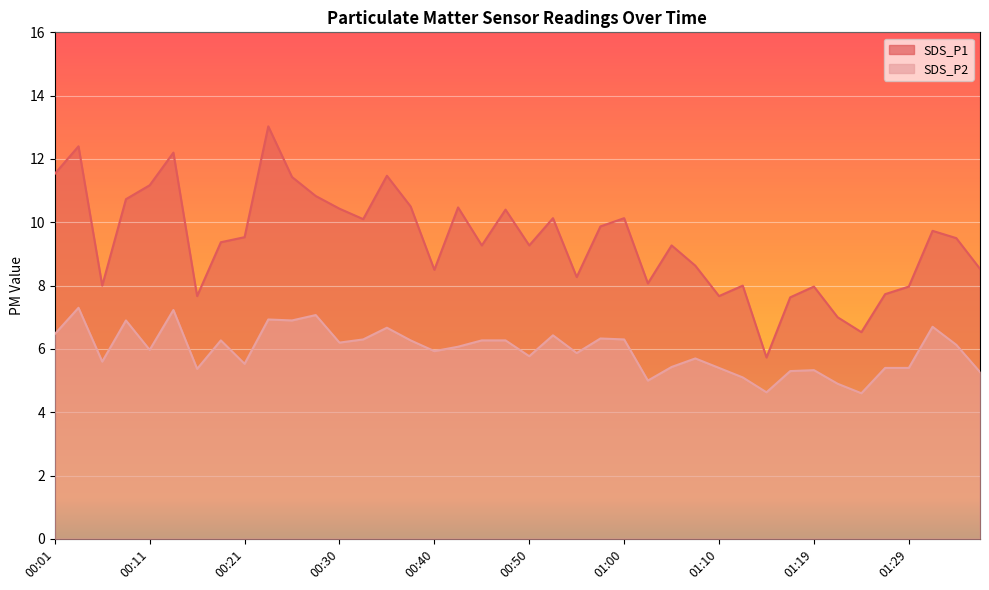

Where is SDS_P1 nearest to the value 9?

00:45